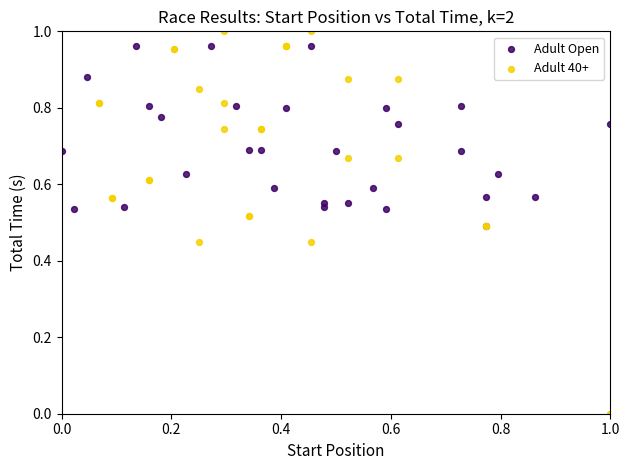

Which series has the widest spread of Y values?

Adult 40+